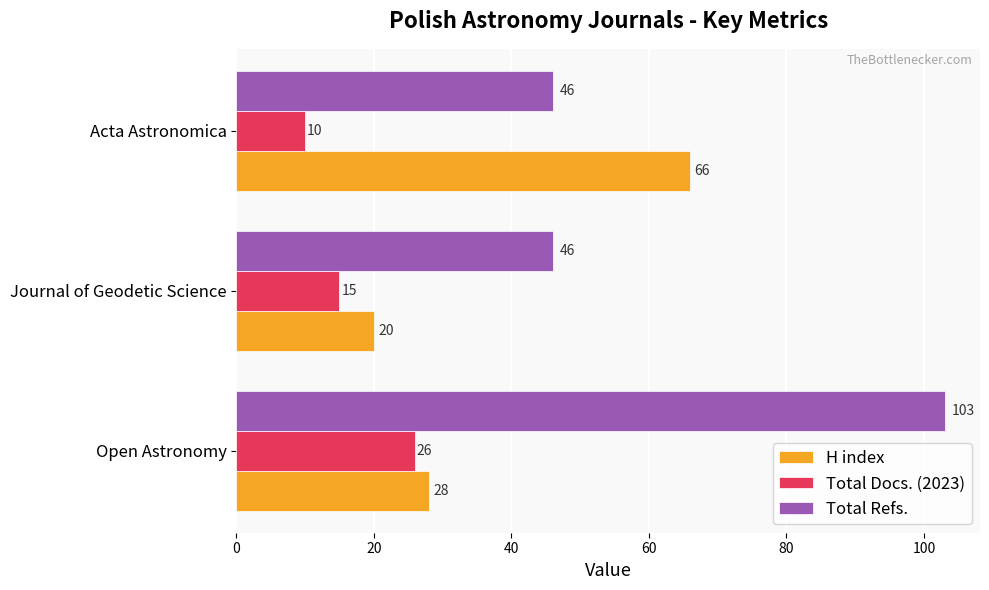

Which series has the widest spread of values?

Total Refs.